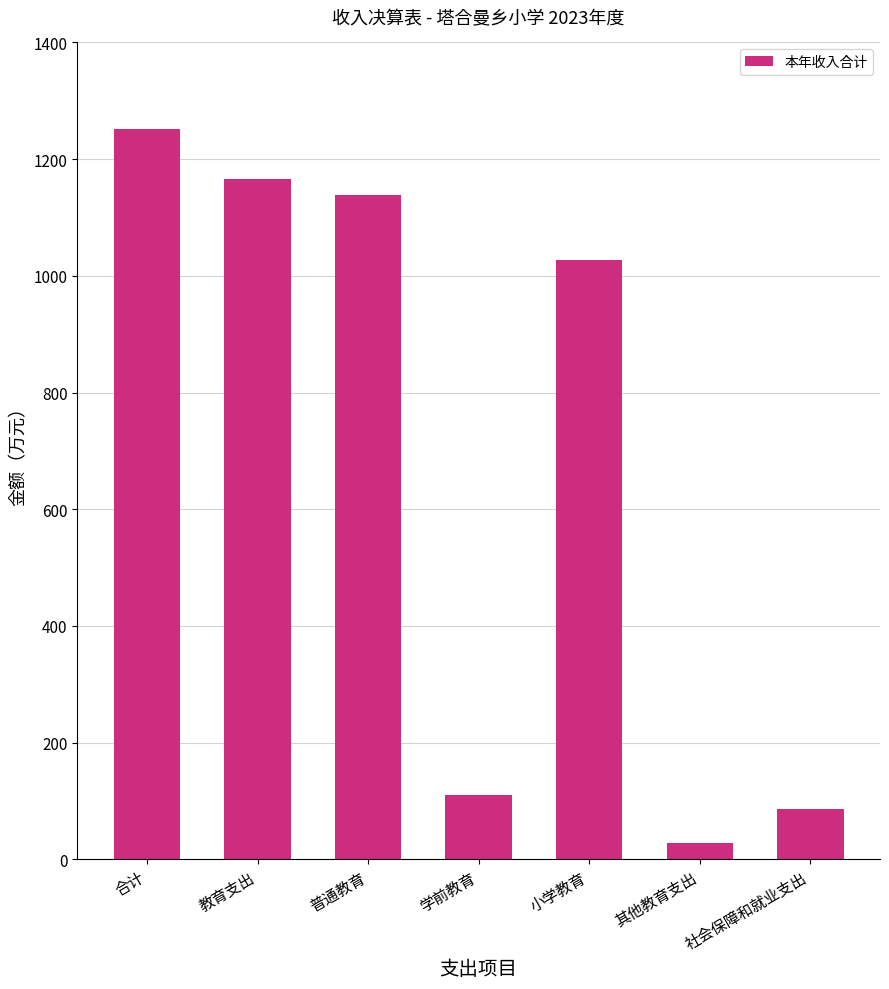

What is the value of the 3rd bar from the left?

1138.0